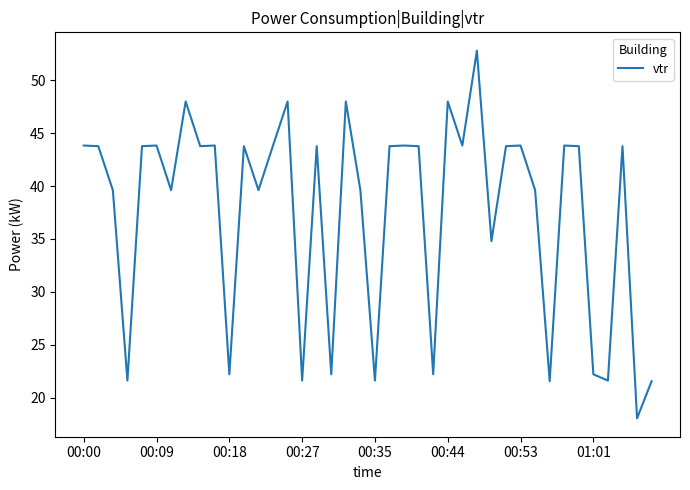

What is the minimum value shown in the chart?

18.1